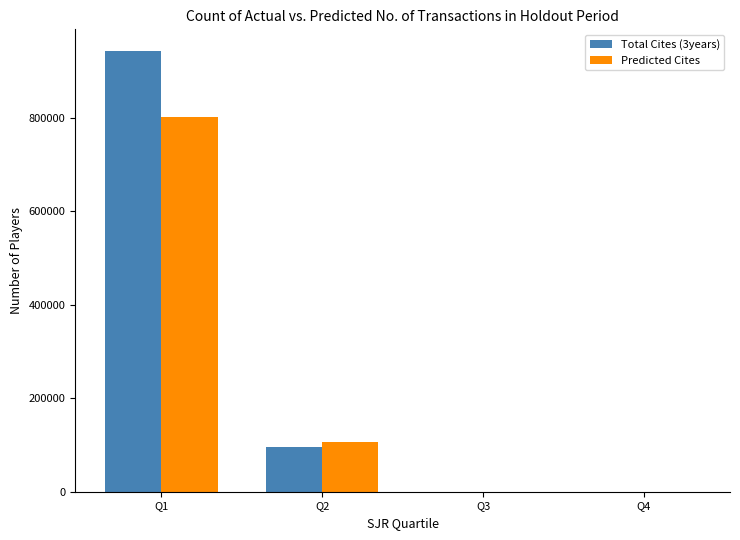

Which series changed the most between Q1 and Q3?

Total Cites (3years)